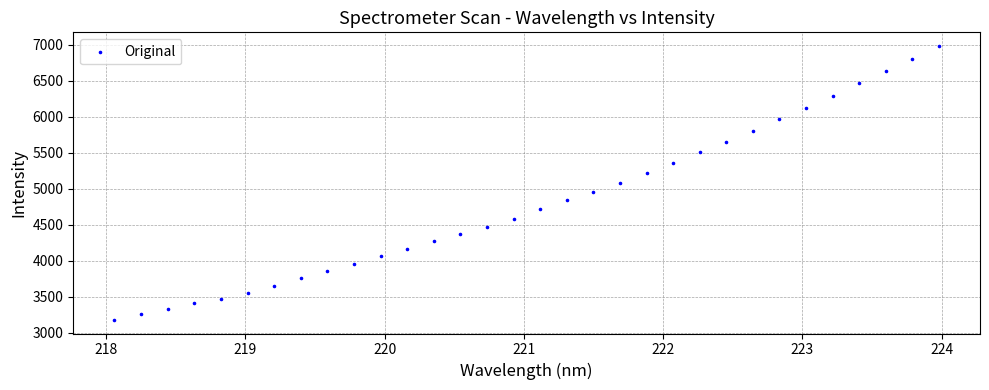

What is the range of X values (max minus min)?

5.9